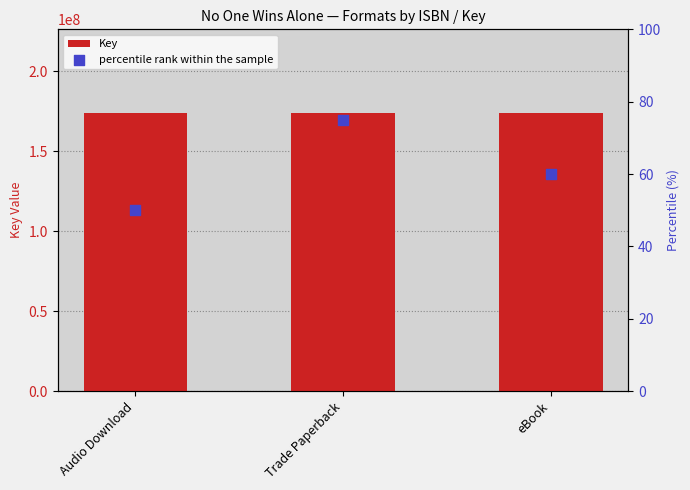

Which series has the largest total across all categories?

Key